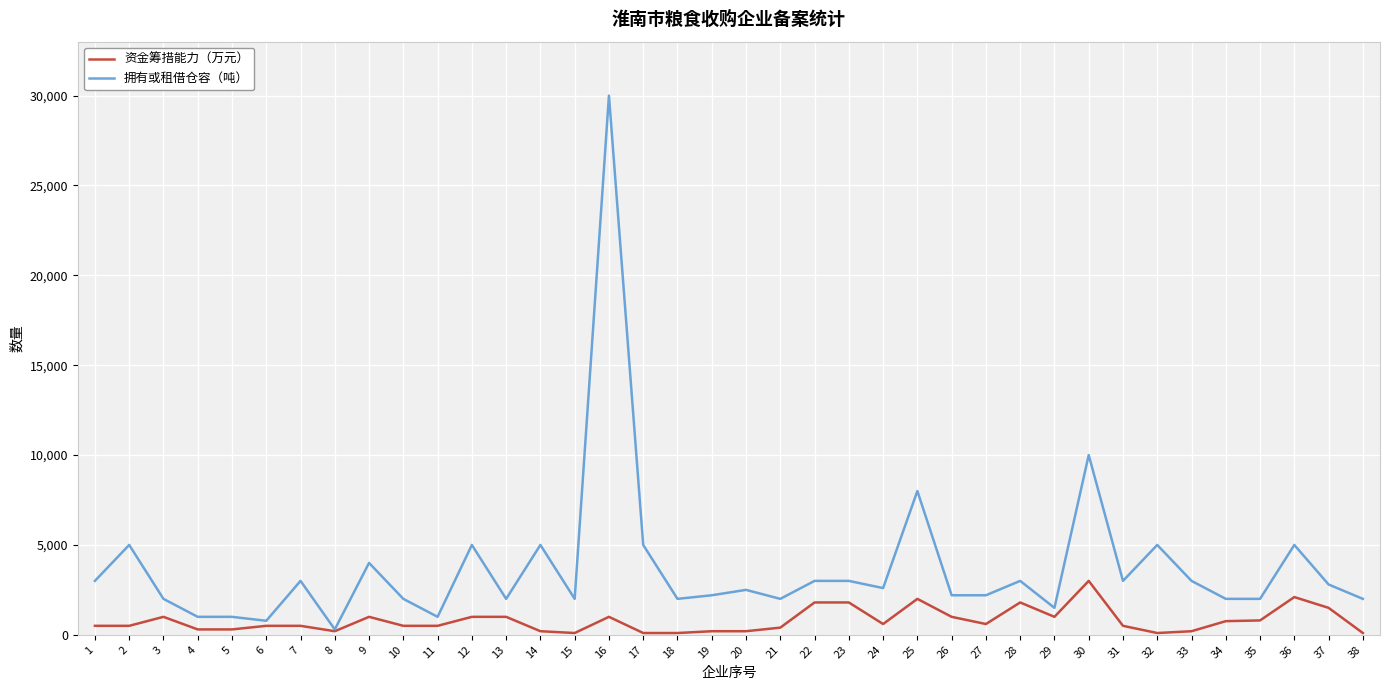

At which category is the sum across all series the highest?

16